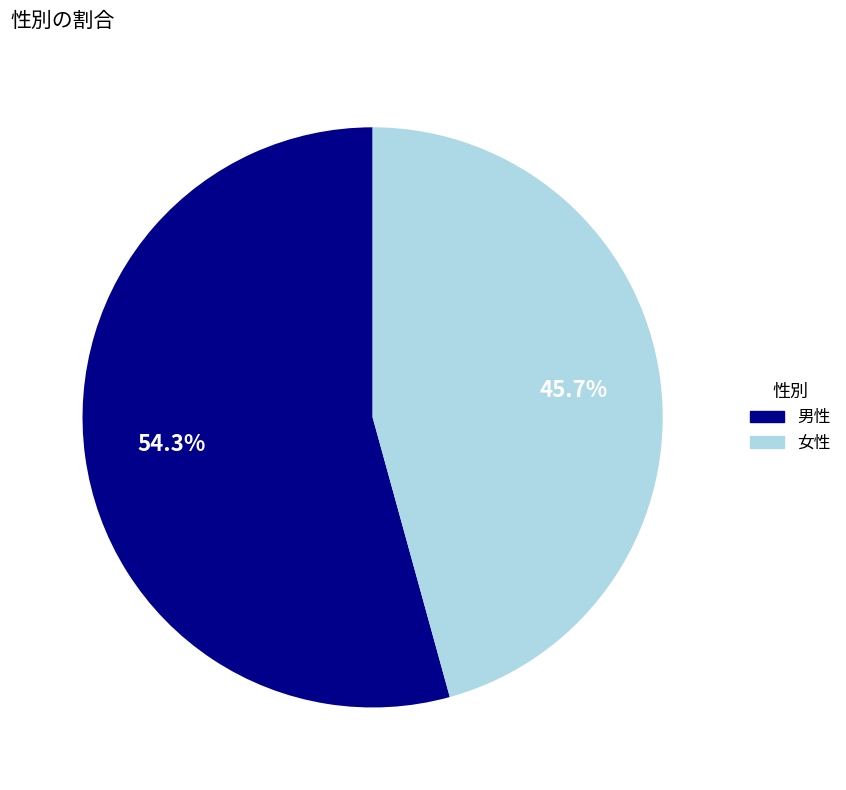

To the nearest percent, what portion does 女性 represent?

46%